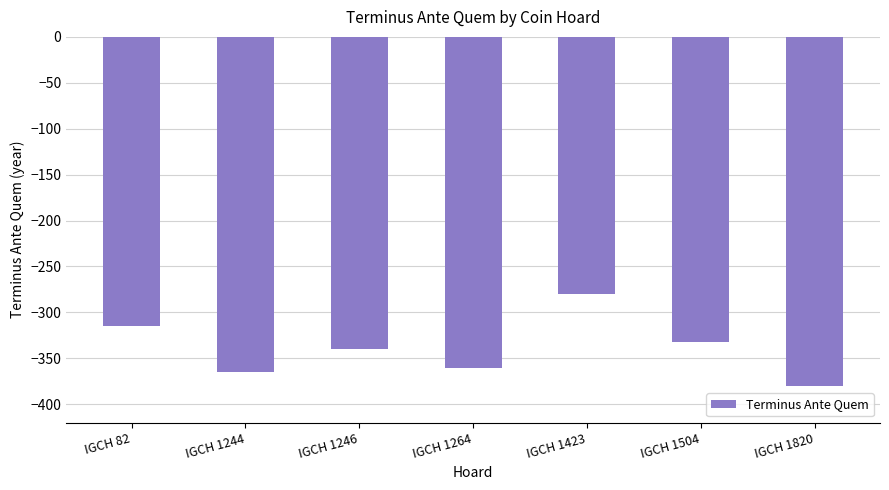

Count the number of data series in this chart.

1